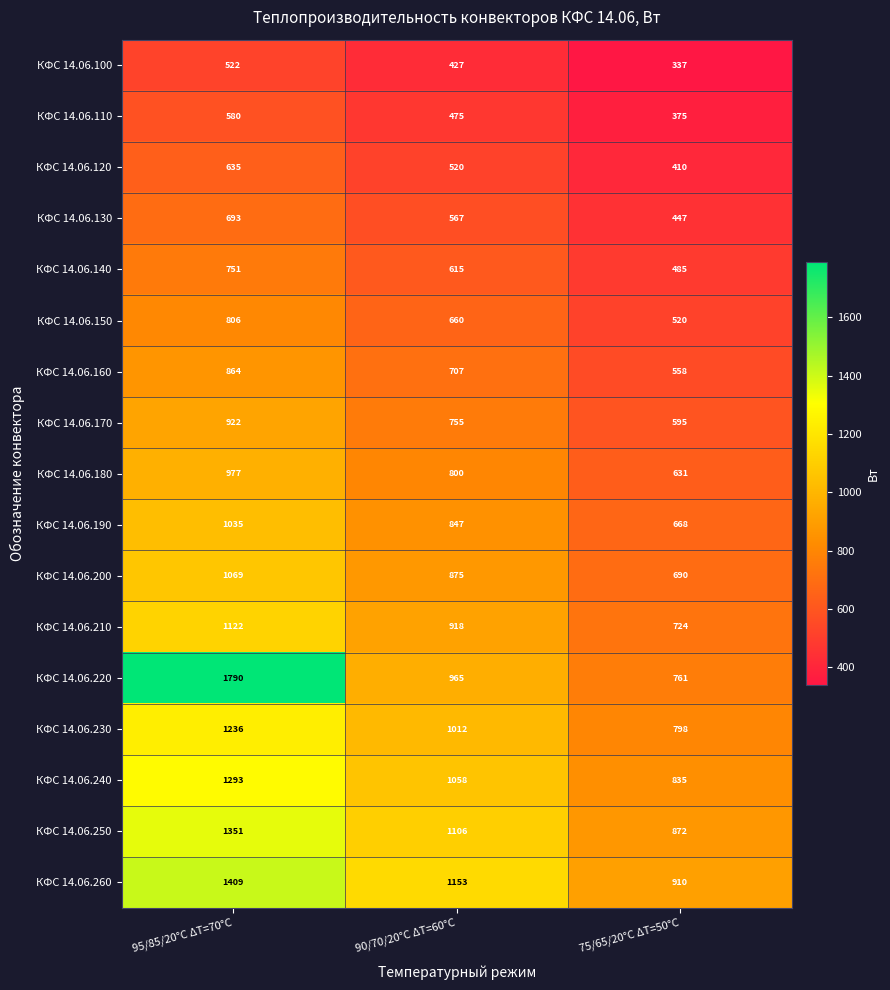

Which label corresponds to the smallest value in the chart?

75/65/20°С ΔT=50°С